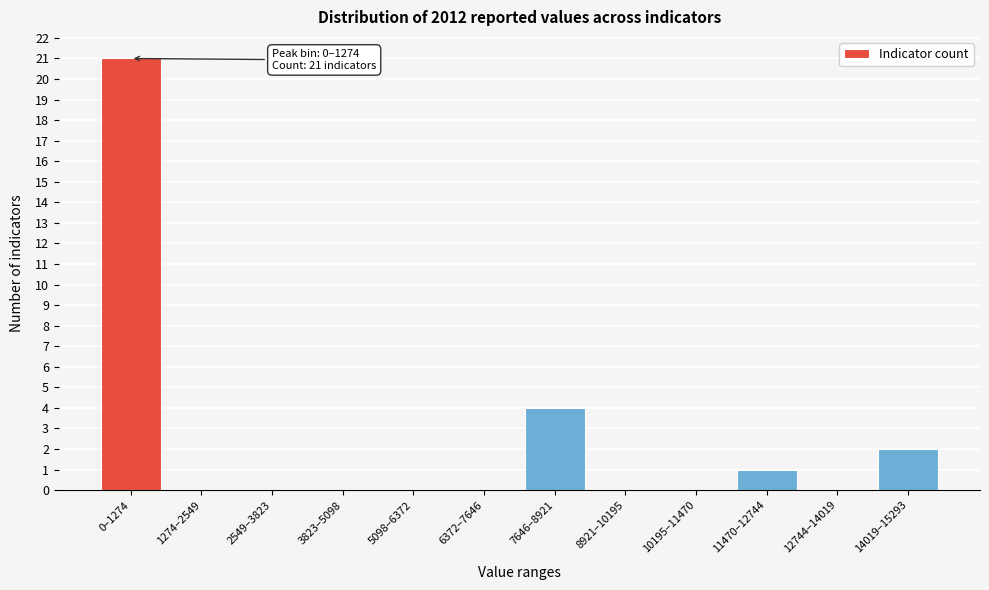

Reading left to right, transcribe all the data shown in this chart.

0–1274=21	1274–2549=0	2549–3823=0	3823–5098=0	5098–6372=0	6372–7646=0	7646–8921=4	8921–10195=0	10195–11470=0	11470–12744=1	12744–14019=0	14019–15293=2